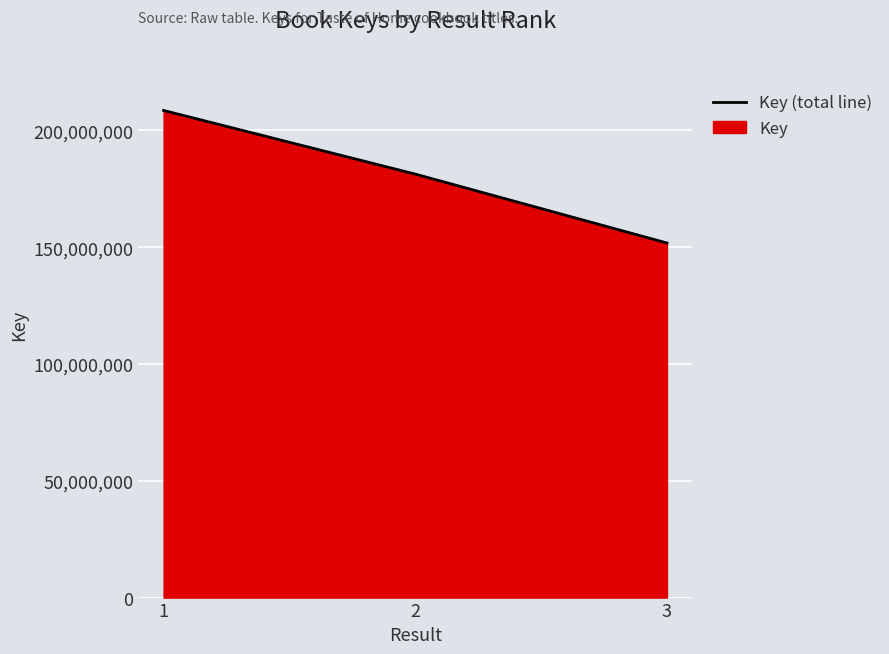

How many lines are shown in the chart?

1